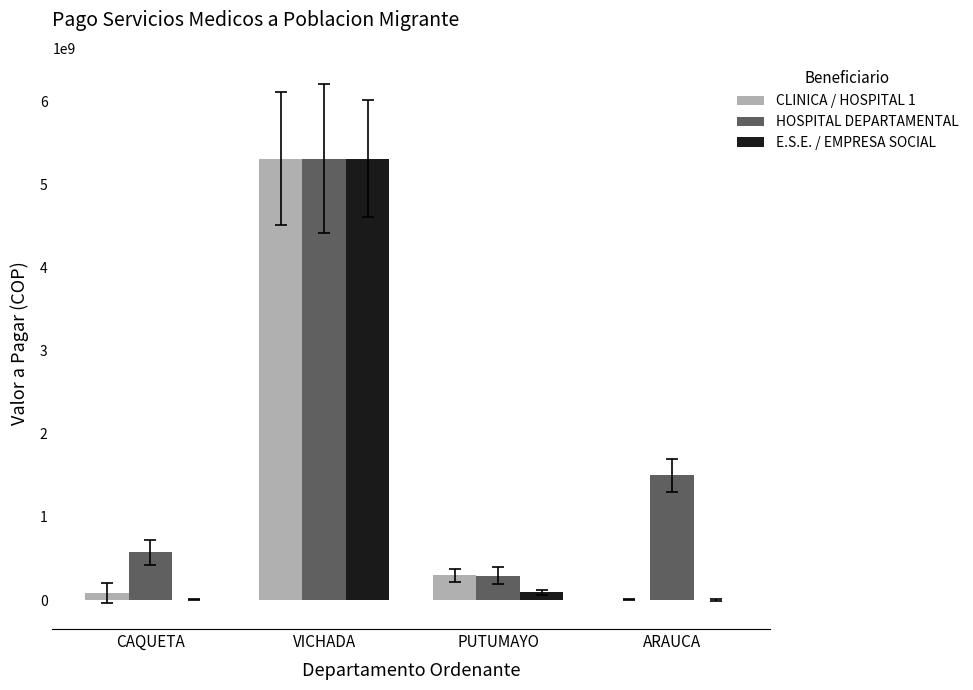

What is the sum of all E.S.E. / EMPRESA SOCIAL values?

5409585328